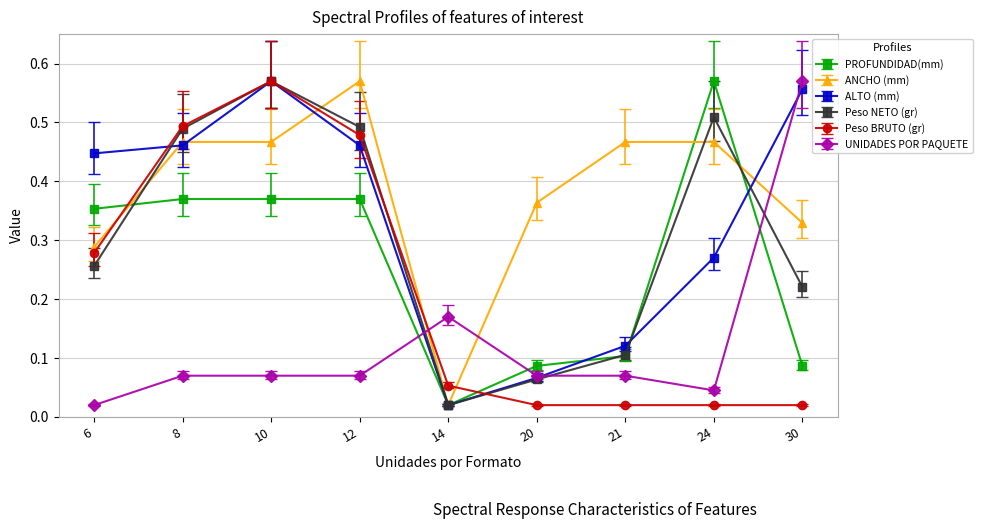

Is the value of UNIDADES POR PAQUETE at 21 greater than the value of ANCHO (mm) at 6?

No